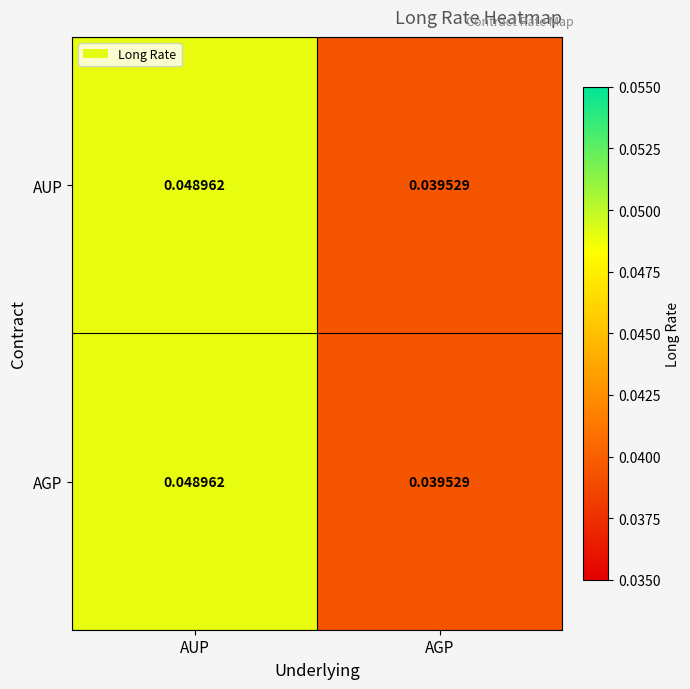

Rank the categories by AGP value from highest to lowest.

AUP, AGP